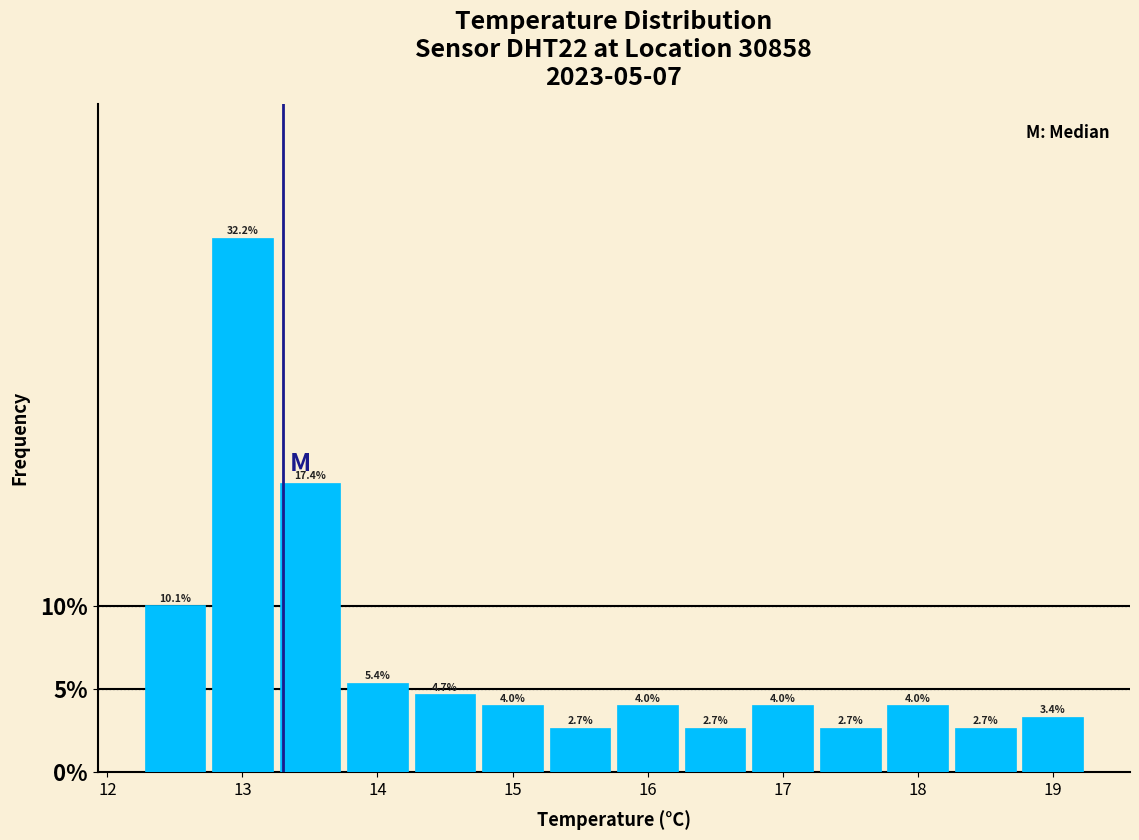

Reading left to right, list every bar in this chart as the range it spans on the x-axis followed by its height. The bar edges are not printed on the chart, so give them approximately, as read against the axis.

12.25 to 12.75: 10.1
12.75 to 13.25: 32.2
13.25 to 13.75: 17.4
13.75 to 14.25: 5.4
14.25 to 14.75: 4.7
14.75 to 15.25: 4.0
15.25 to 15.75: 2.7
15.75 to 16.25: 4.0
16.25 to 16.75: 2.7
16.75 to 17.25: 4.0
17.25 to 17.75: 2.7
17.75 to 18.25: 4.0
18.25 to 18.75: 2.7
18.75 to 19.25: 3.4